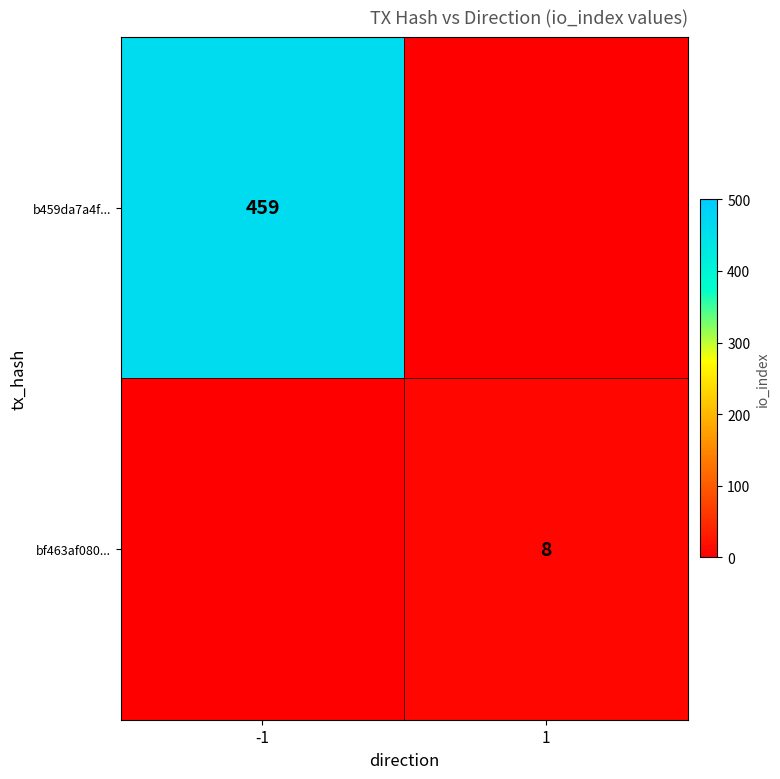

Is the value of bf463af080... at 1 greater than the value of b459da7a4f... at -1?

No